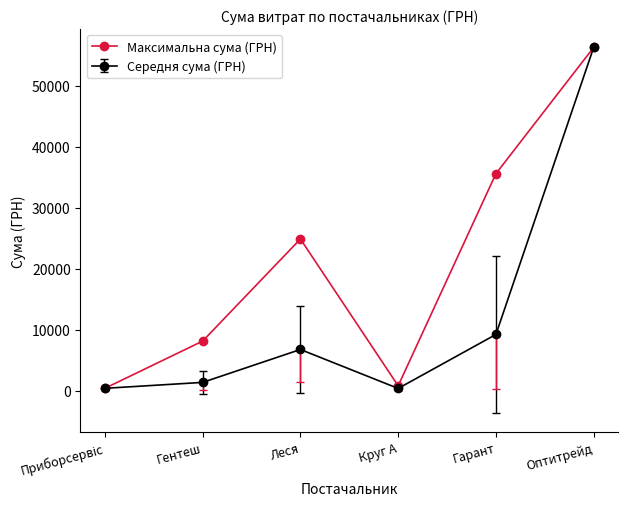

How many points are higher than both their immediate neighbors (excluding endpoints)?

1